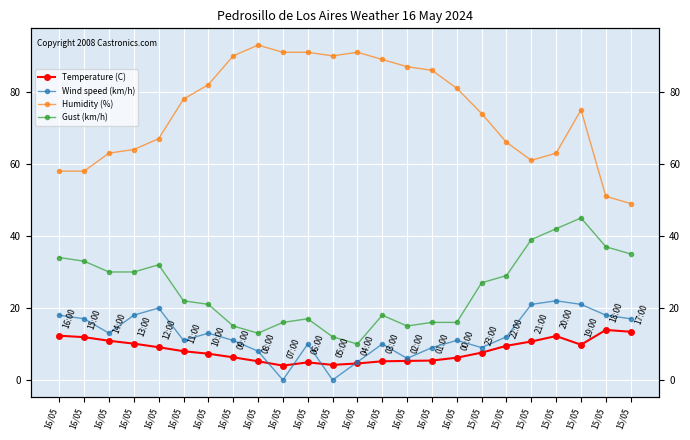

How many data points in Temperature (C) are above 8?

11